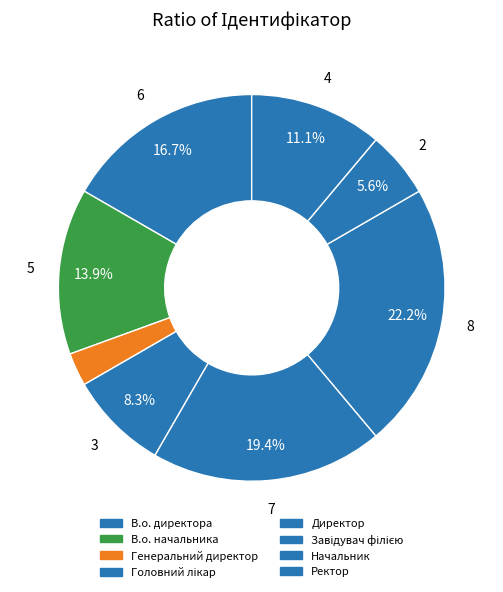

How many slices are in this pie chart?

8